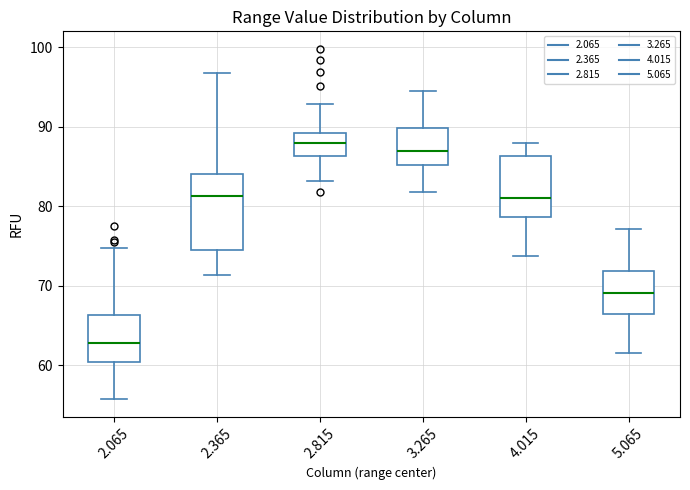

Comparing the boxes themselves (not the whiskers), which one is the tallest?

2.365